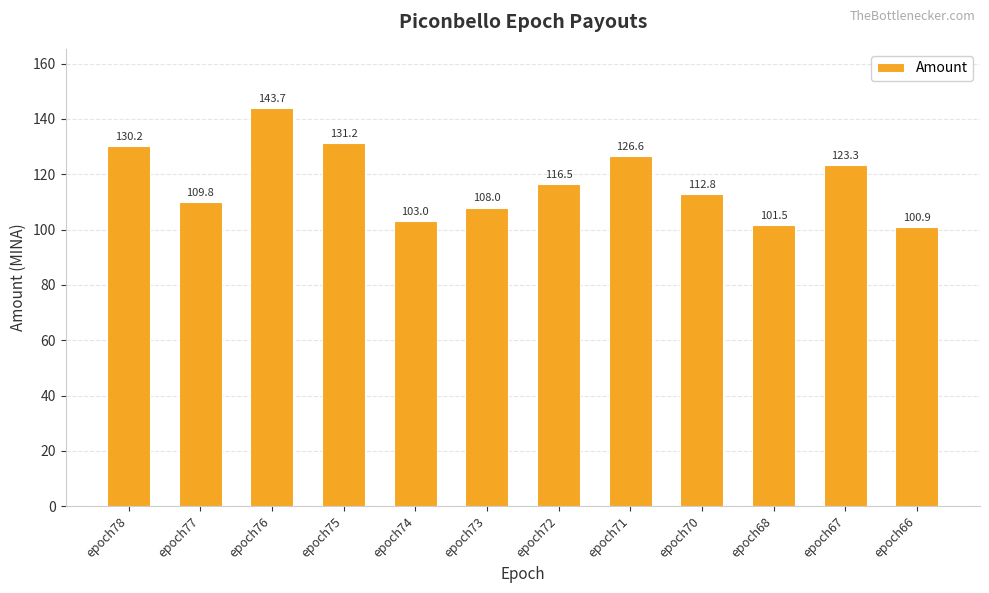

Reading left to right, list all the values displayed in this chart.

130.2	109.8	143.7	131.2	103.0	108.0	116.5	126.6	112.8	101.5	123.3	100.9